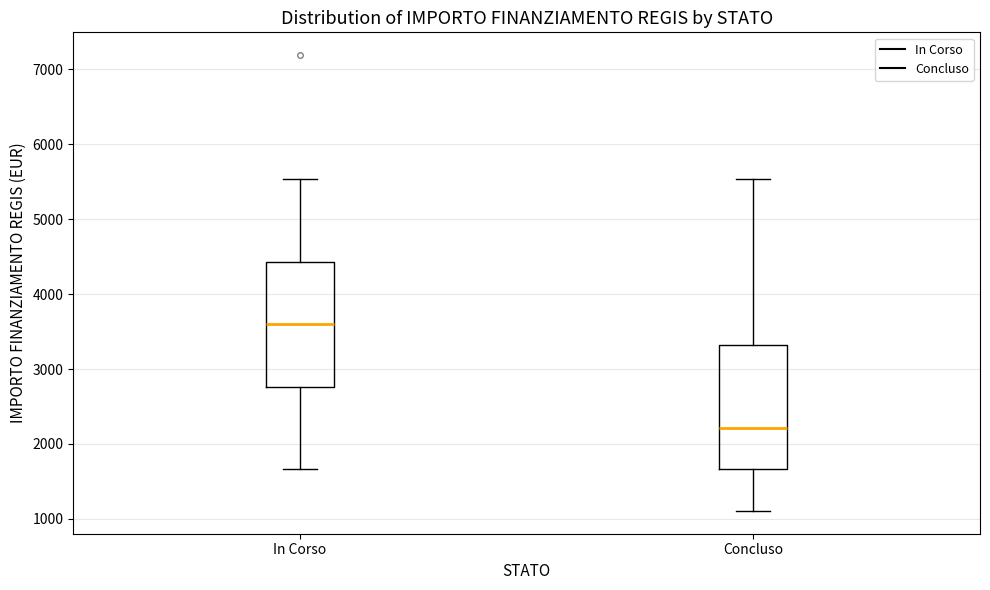

Where does the lower whisker of the box for In Corso end on the y-axis? The values are not printed on the chart, so give them approximately, as read against the axis.

1700